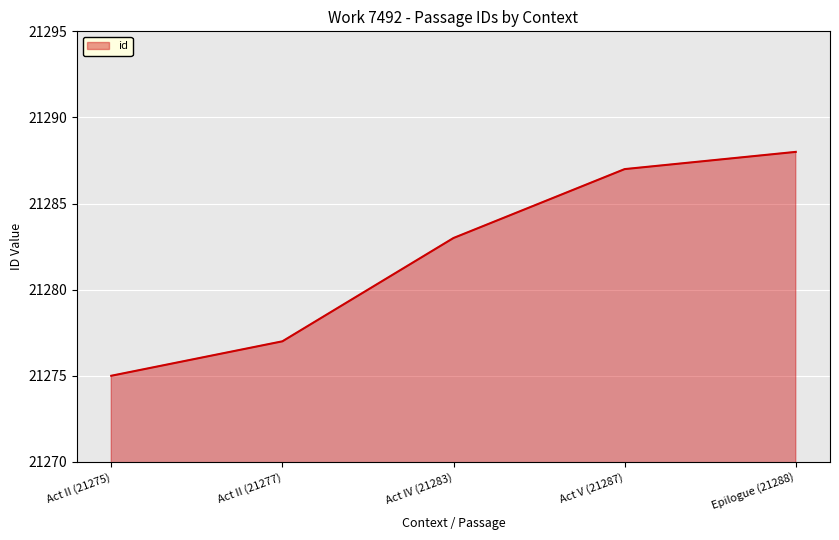

Reading left to right, extract all data points from this chart.

Act II (21275)=21275	Act II (21277)=21277	Act IV (21283)=21283	Act V (21287)=21287	Epilogue (21288)=21288